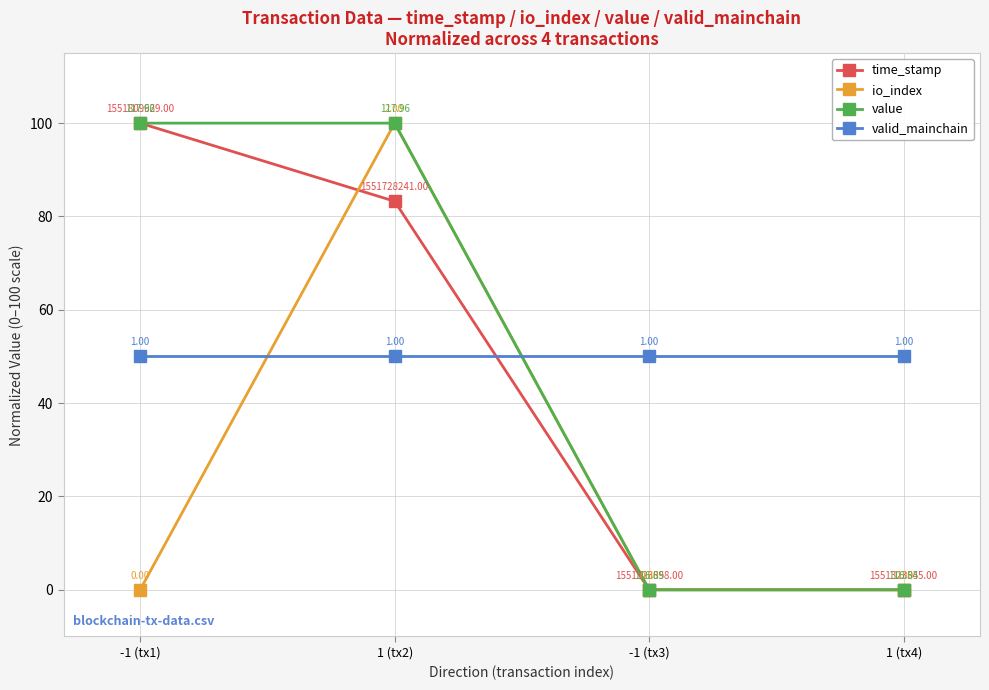

What is the difference between the value values at 1 (tx2) and -1 (tx3)?

100.0